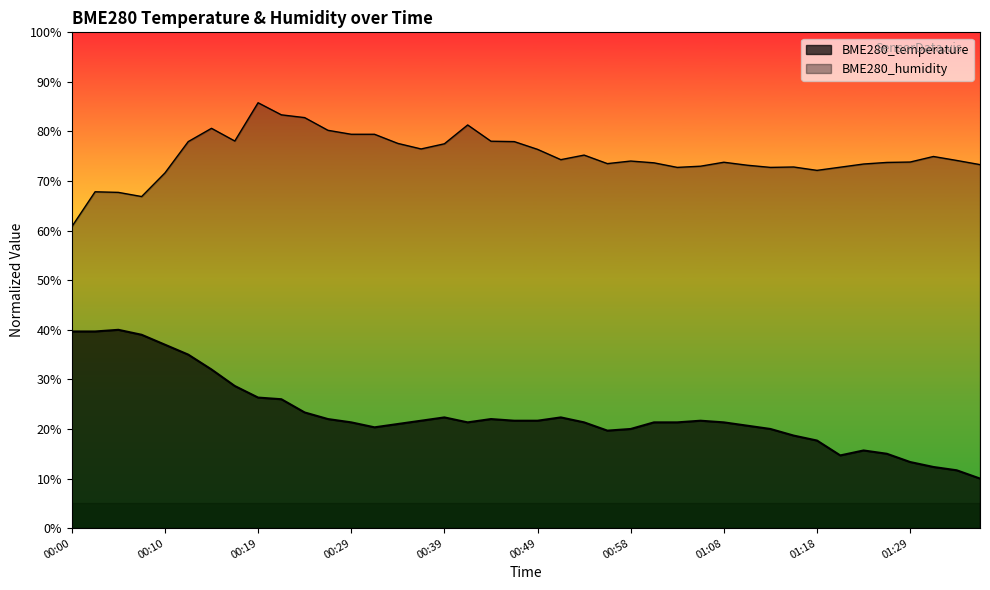

Reading right to left, what are all the values shown in this chart?

BME280_temperature: 01:37=10.0	01:34=11.7	01:32=12.3	01:29=13.3	01:26=15.0	01:23=15.7	01:21=14.7	01:18=17.7	01:16=18.7	01:14=20.0	01:11=20.7	01:08=21.3	01:06=21.7	01:03=21.3	01:01=21.3	00:58=20.0	00:56=19.7	00:54=21.3	00:51=22.3	00:49=21.7	00:46=21.7	00:44=22.0	00:41=21.3	00:39=22.3	00:37=21.7	00:34=21.0	00:32=20.3	00:29=21.3	00:27=22.0	00:24=23.3	00:22=26.0	00:19=26.3	00:17=28.7	00:15=32.0	00:12=35.0	00:10=37.0	00:07=39.0	00:05=40.0	00:02=39.7	00:00=39.7
BME280_humidity: 01:37=73.3	01:34=74.2	01:32=75.0	01:29=73.8	01:26=73.8	01:23=73.4	01:21=72.8	01:18=72.2	01:16=72.8	01:14=72.8	01:11=73.2	01:08=73.8	01:06=73.0	01:03=72.8	01:01=73.7	00:58=74.0	00:56=73.5	00:54=75.2	00:51=74.3	00:49=76.4	00:46=78.0	00:44=78.0	00:41=81.3	00:39=77.5	00:37=76.5	00:34=77.6	00:32=79.4	00:29=79.4	00:27=80.2	00:24=82.8	00:22=83.4	00:19=85.8	00:17=78.1	00:15=80.6	00:12=78.0	00:10=71.6	00:07=66.9	00:05=67.7	00:02=67.8	00:00=60.8